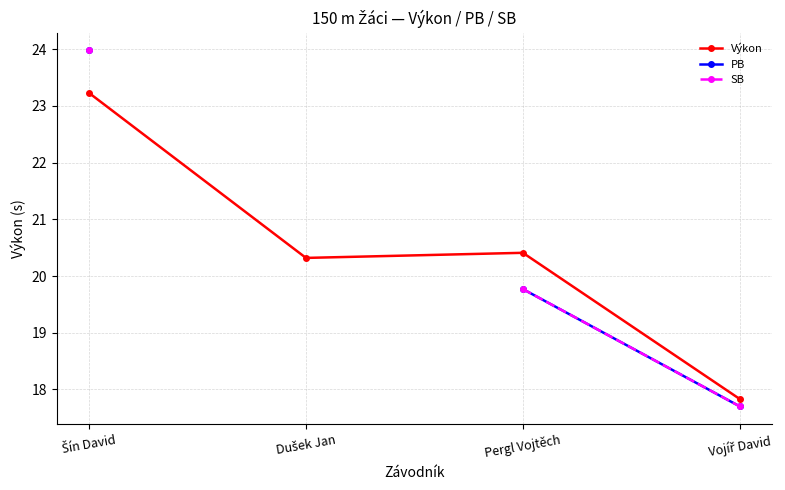

What position from the right is Pergl Vojtěch?

2